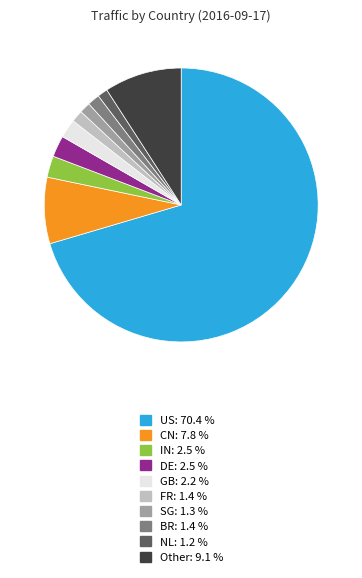

Combined, do US and FR account for over 50%?

Yes